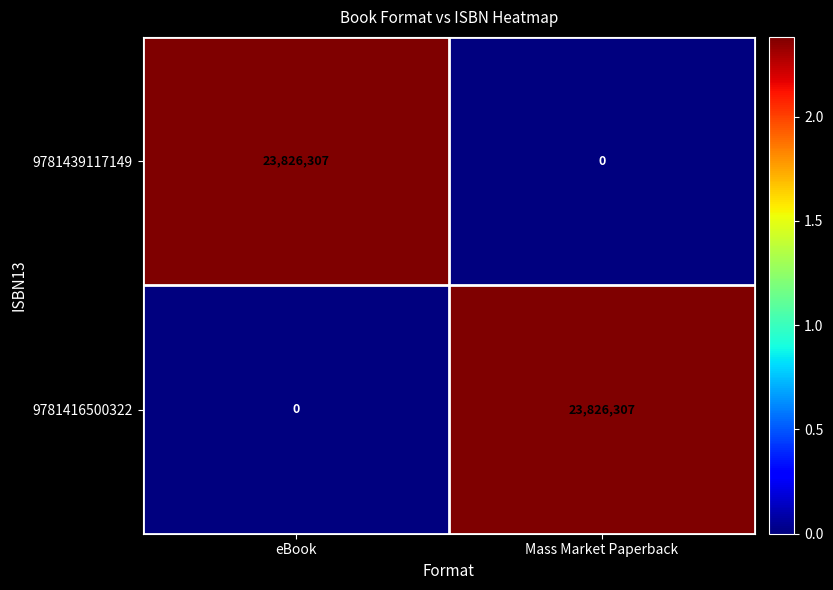

Where is 9781439117149 nearest to the value 11913153?

Mass Market Paperback